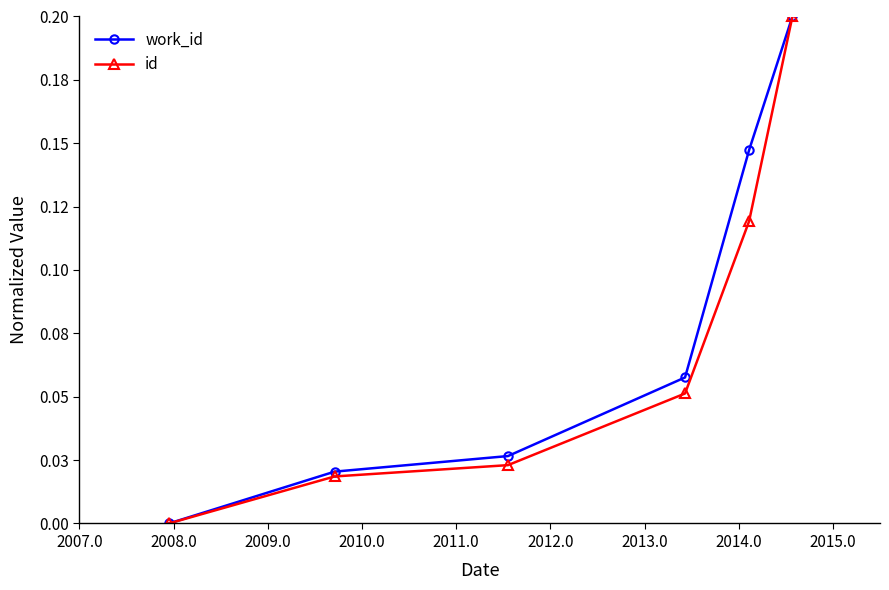

Which series has the largest total across all categories?

work_id